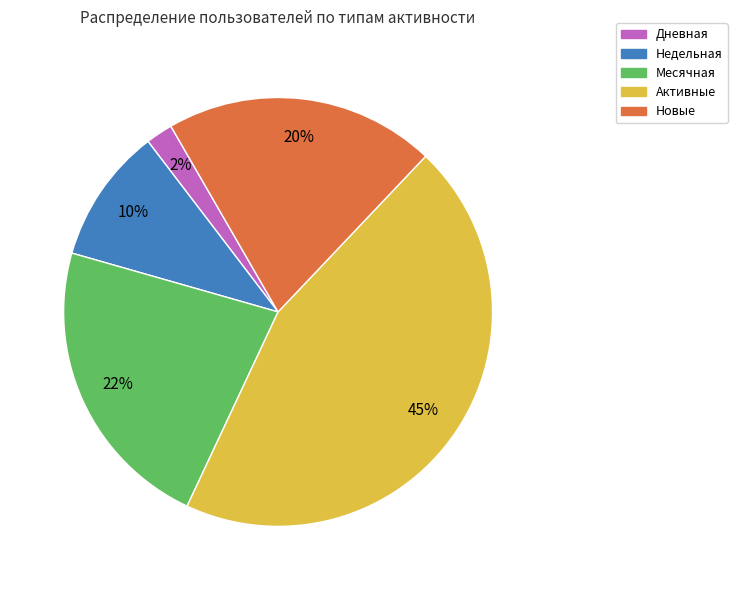

To the nearest percent, what percentage of the pie is Дневная?

2%